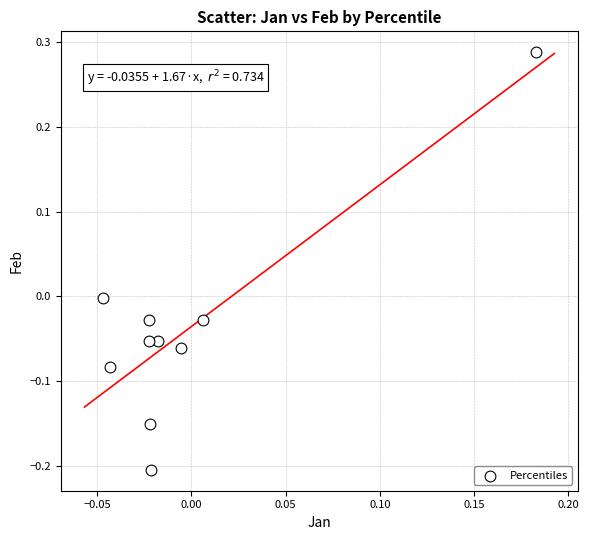

What is the range of Y values (max minus min)?

0.5